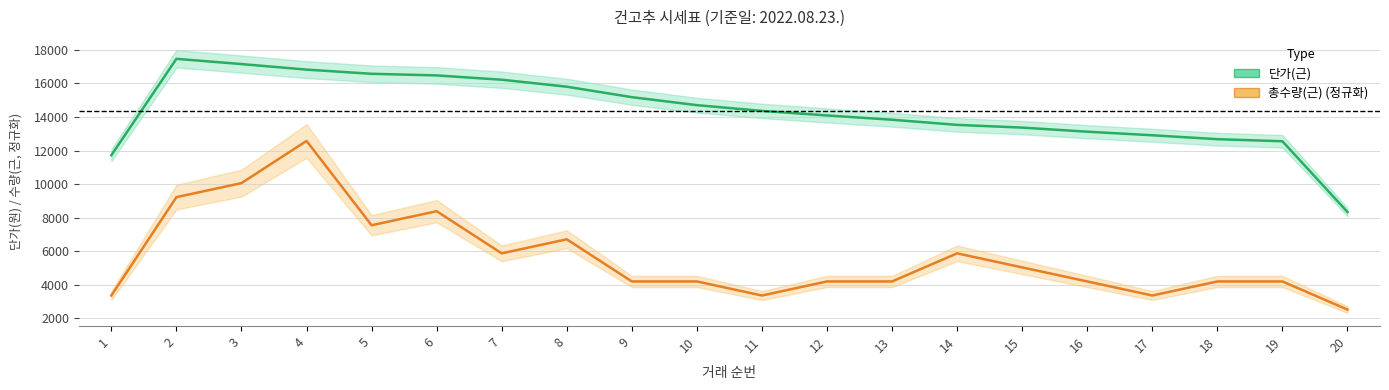

What is the difference between the 단가(근) values at 18 and 13?

1160.0